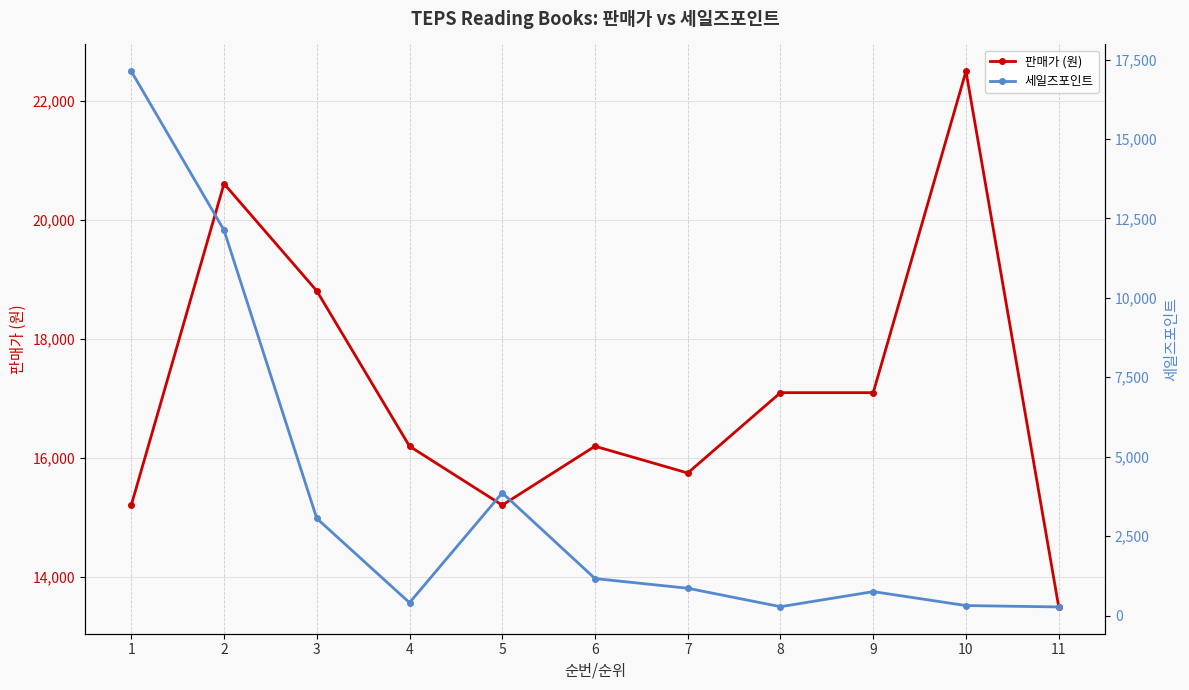

At which label is 판매가 (원) closest to 18000?

3